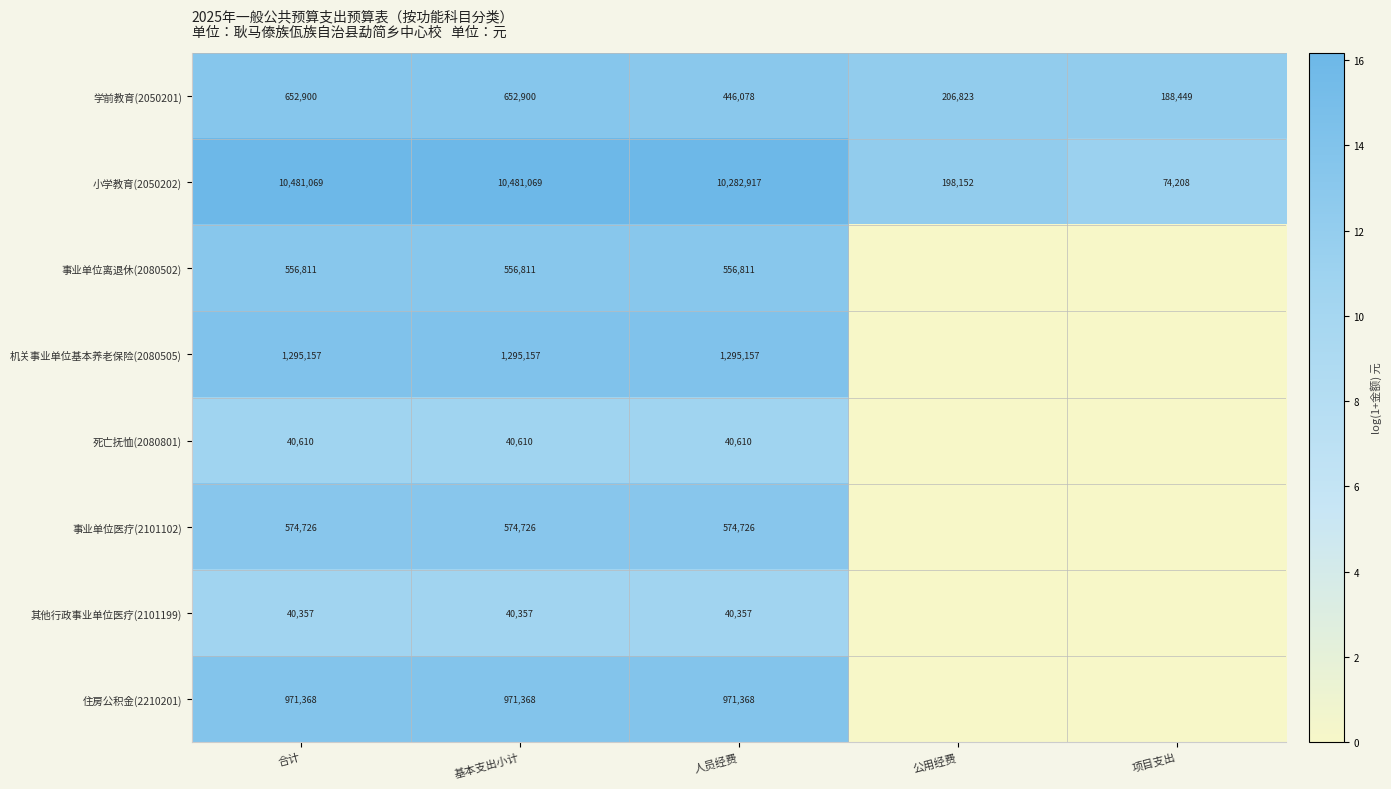

Which label corresponds to the smallest value in the chart?

公用经费